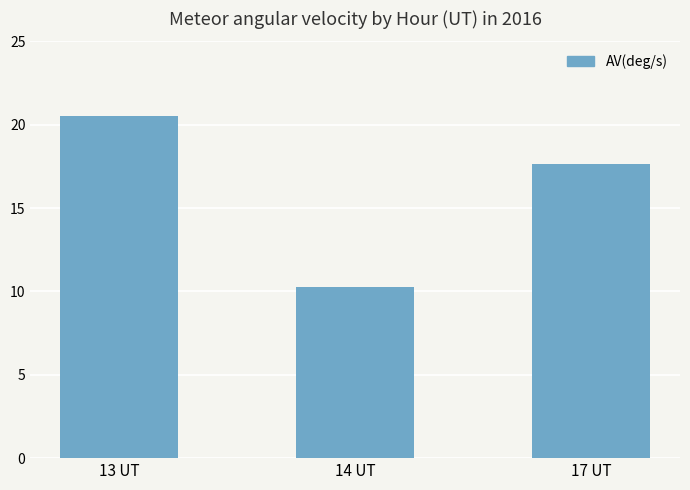

How many bars are there in total?

3